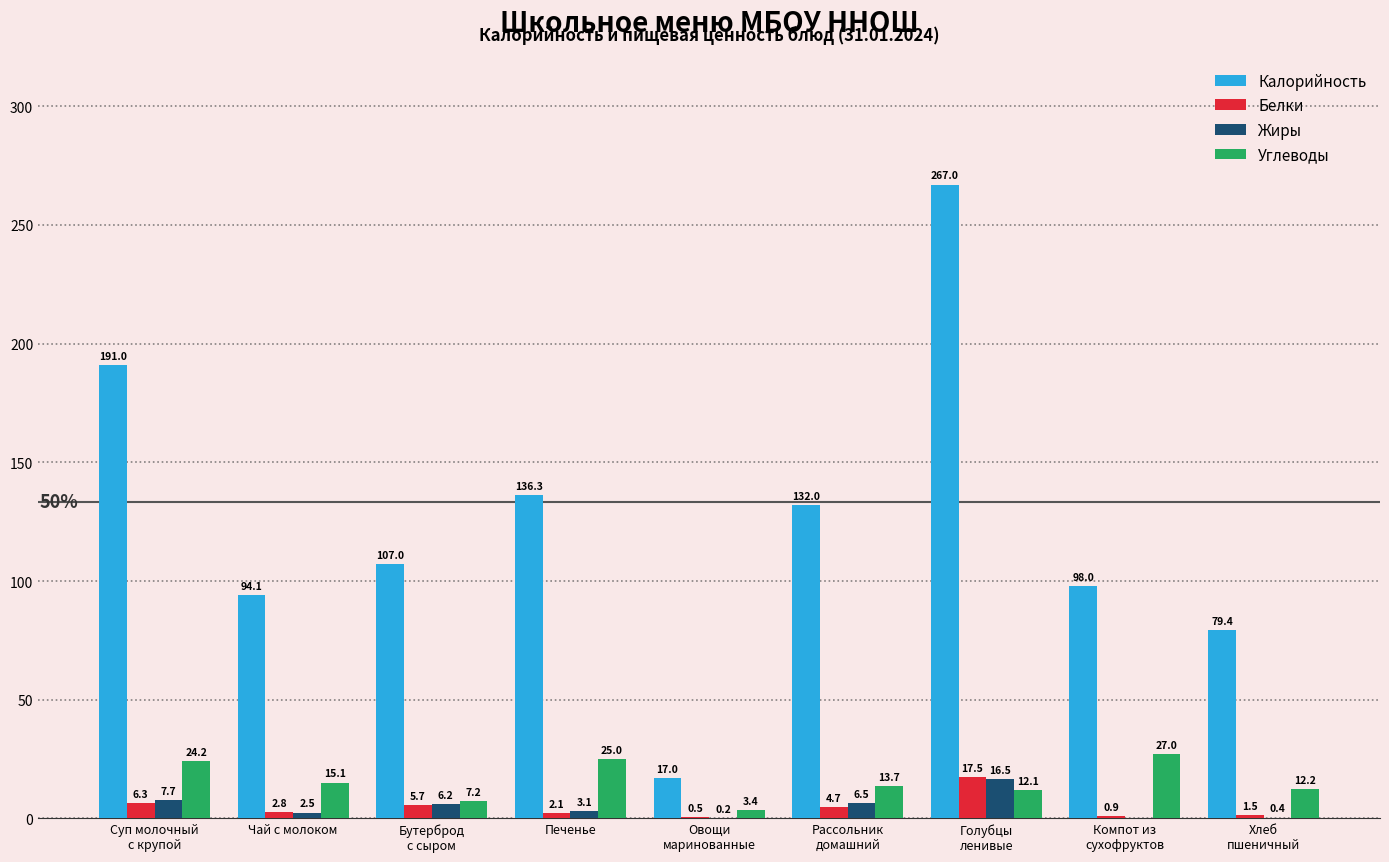

What is the sum of all Белки values?

42.0